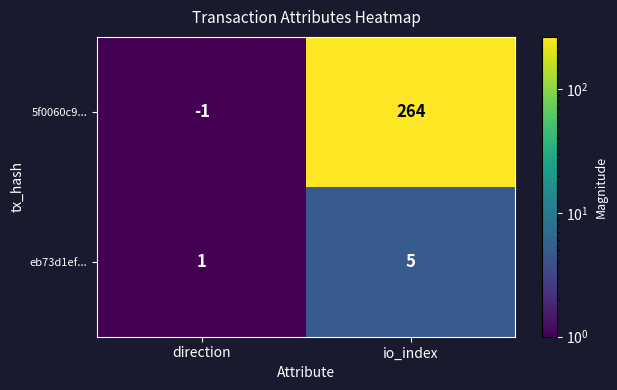

Count the number of data series in this chart.

2